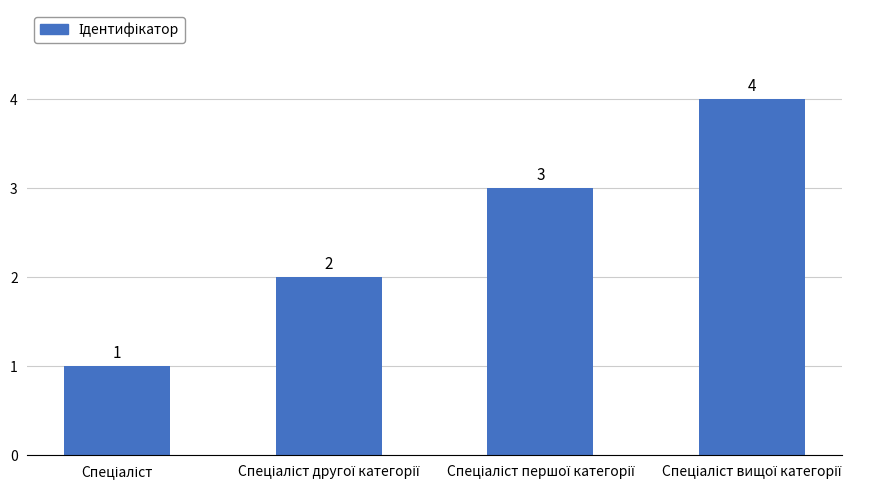

What is the difference between the maximum and minimum values?

3